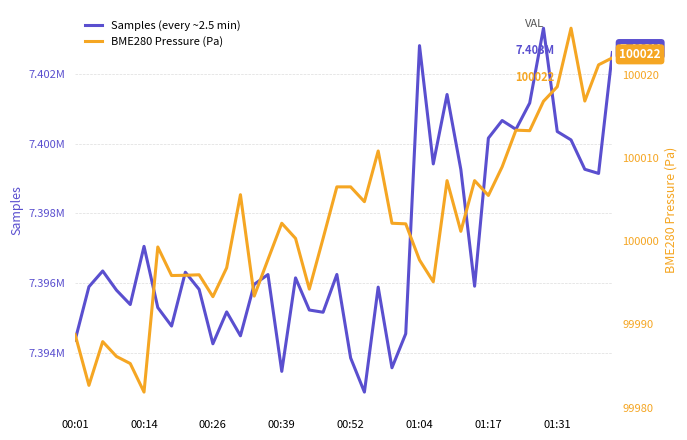

At 00:52, list the series in order from largest to smallest.

Samples, BME280_pressure